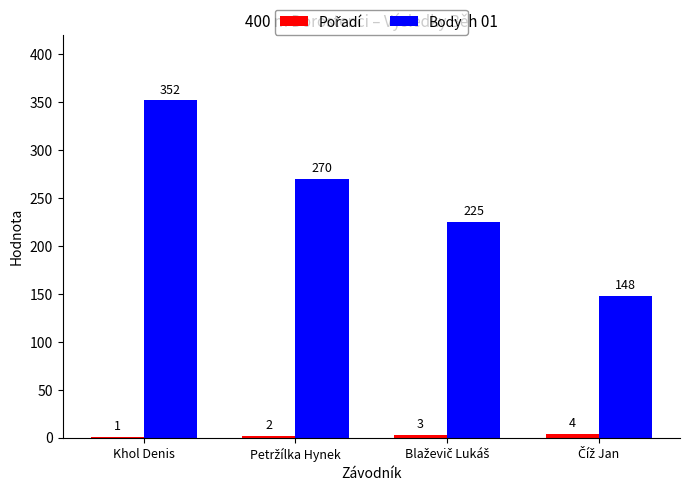

Where does the Body series first go above 270?

Khol Denis